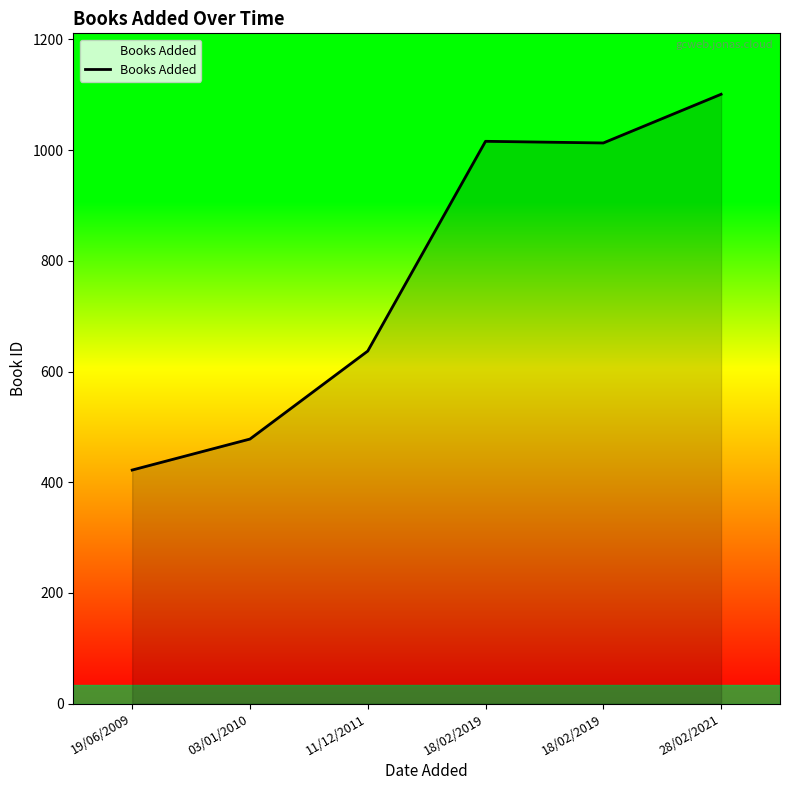

What is the label of the 4th point from the left?

18/02/2019